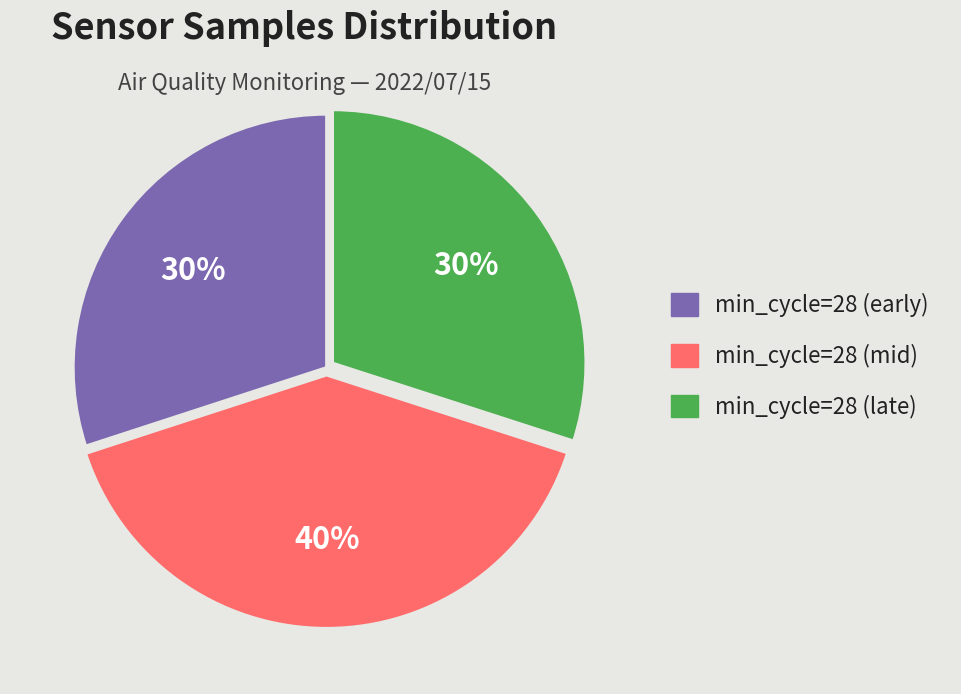

What is the ratio of the value at min_cycle=28 (mid) to the value at min_cycle=28 (early)?

1.3